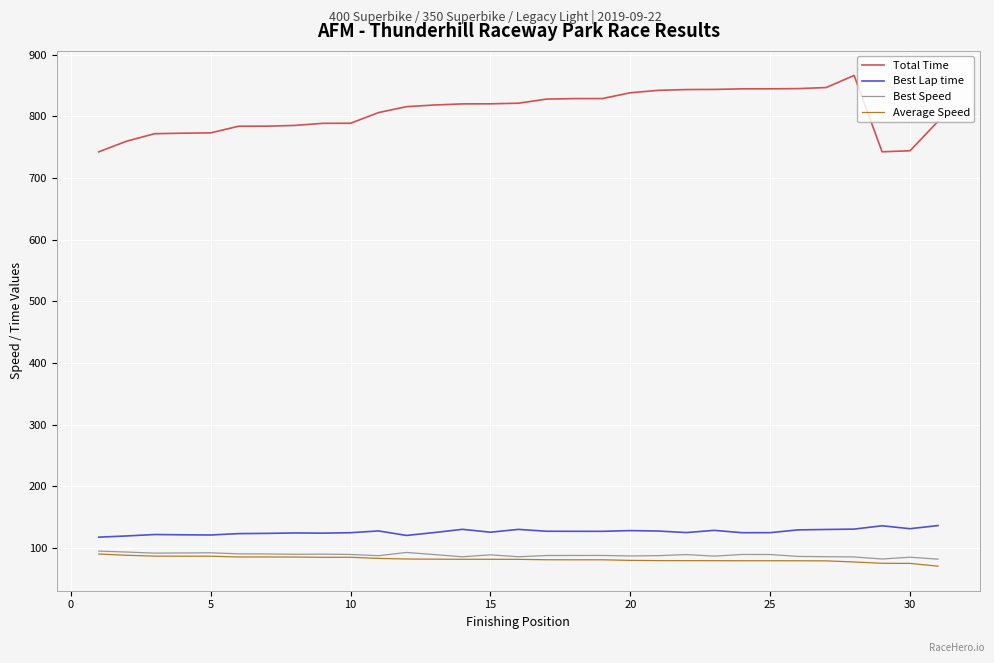

What are all the series names shown in the legend?

Total Time, Best Lap time, Best Speed, Average Speed